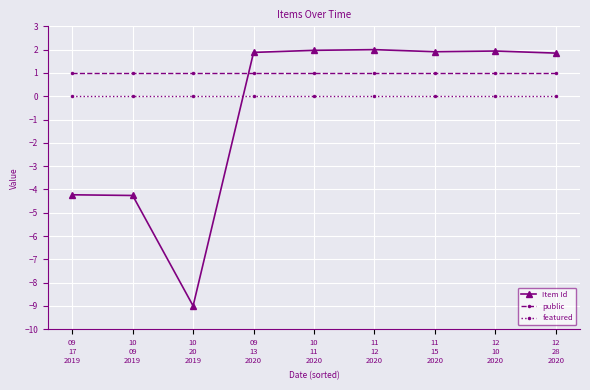

What is the sum of all public values?

9.0